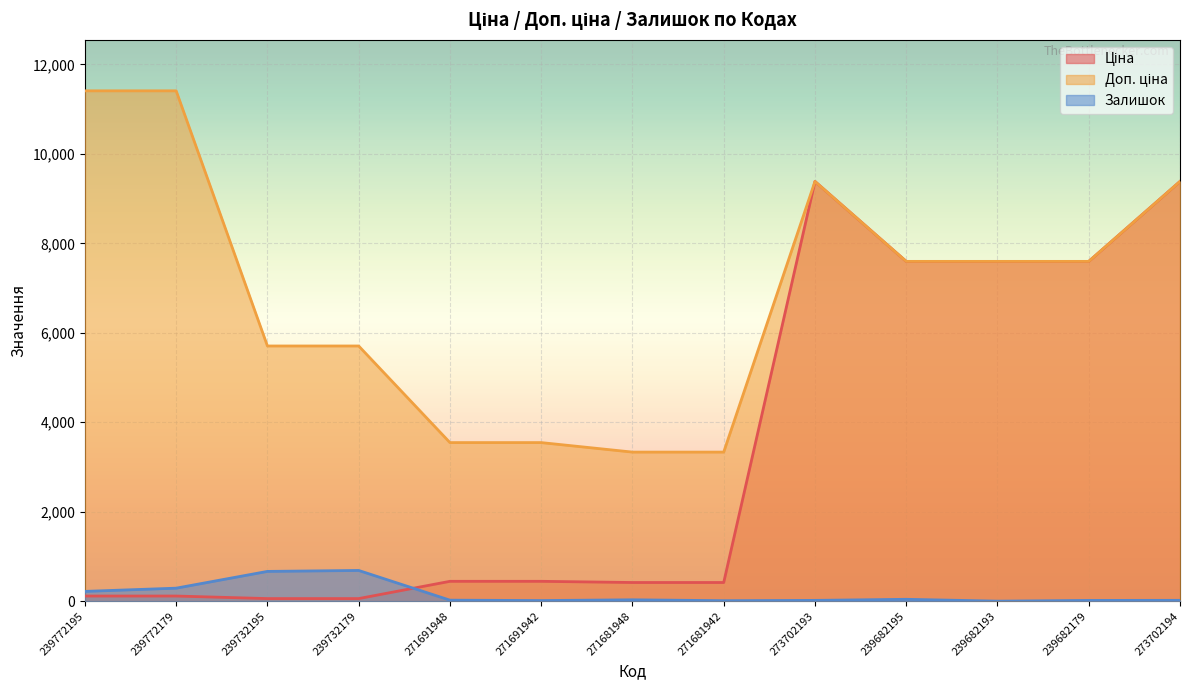

Reading left to right, list all the values displayed in this chart.

Ціна: 239772195=114.1	239772179=114.1	239732195=57.0	239732179=57.0	271691948=443.1	271691942=443.1	271681948=416.6	271681942=416.6	273702193=9384.0	239682195=7596.5	239682193=7596.5	239682179=7596.5	273702194=9384.0
Доп. ціна: 239772195=11410.0	239772179=11410.0	239732195=5705.0	239732179=5705.0	271691948=3545.0	271691942=3545.0	271681948=3332.5	271681942=3332.5	273702193=9384.0	239682195=7596.5	239682193=7596.5	239682179=7596.5	273702194=9384.0
Залишок: 239772195=218.0	239772179=290.0	239732195=665.0	239732179=686.0	271691948=22.0	271691942=13.0	271681948=30.0	271681942=10.0	273702193=17.0	239682195=41.0	239682193=0.0	239682179=16.0	273702194=18.0